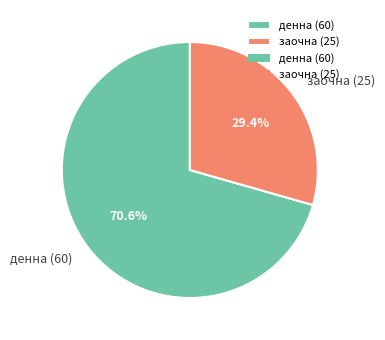

Does заочна (25) represent more than half of the total?

No